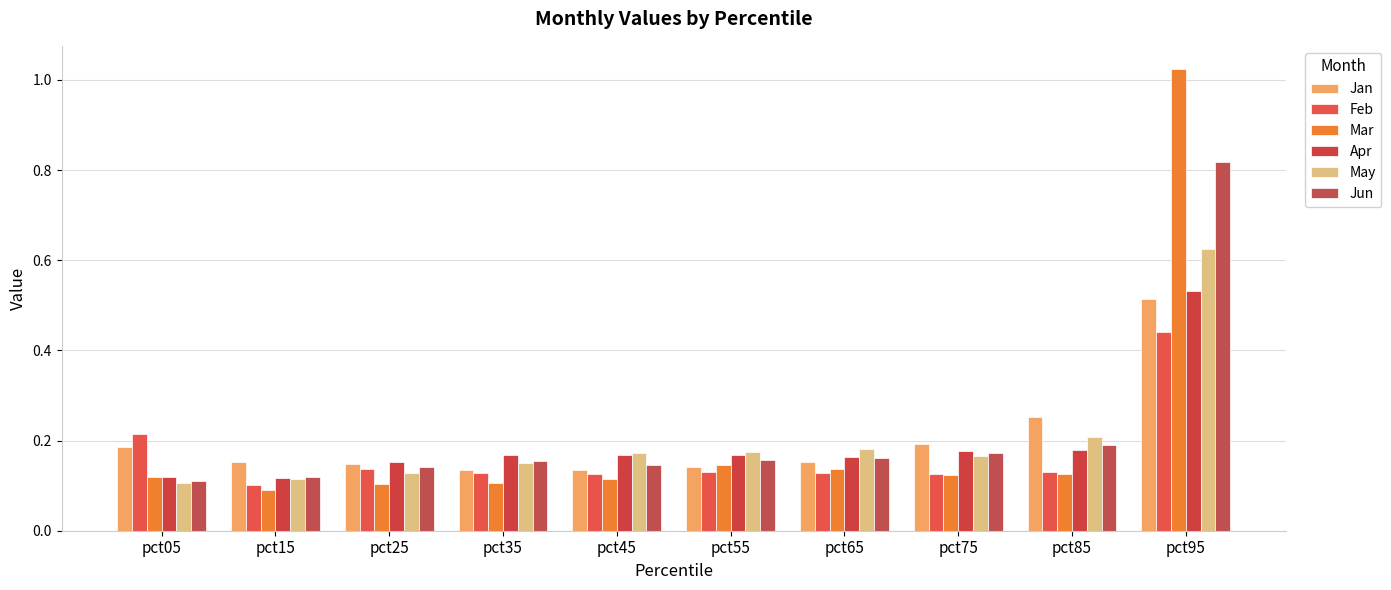

Is it true that Feb equals 0.1 at pct85?

False